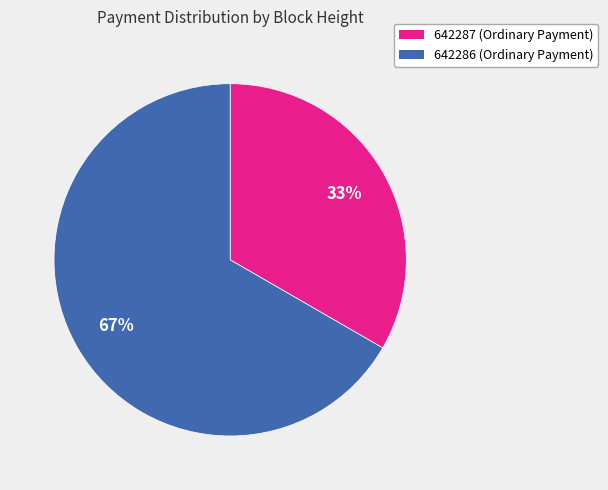

Combined, do 642286 and 642287 account for over 50%?

Yes